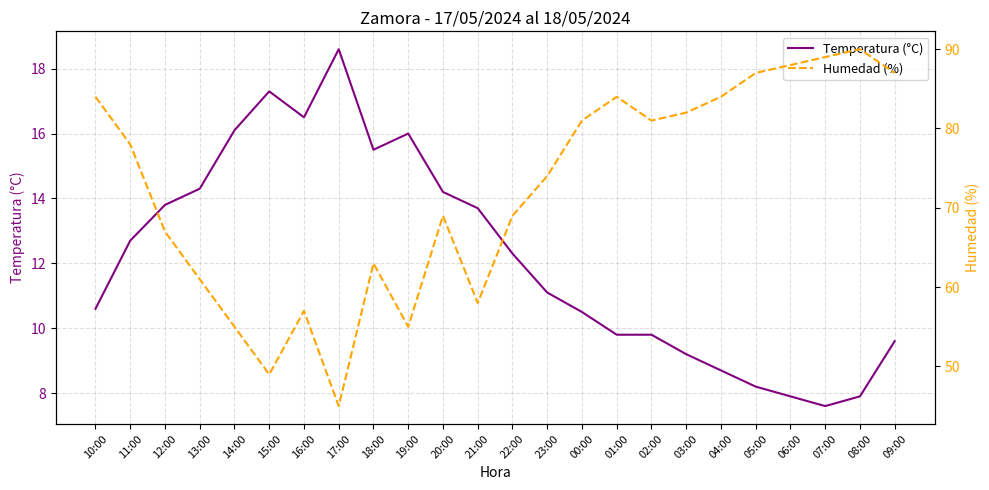

What is the difference between the Temperatura (°C) values at 22:00 and 14:00?

3.8